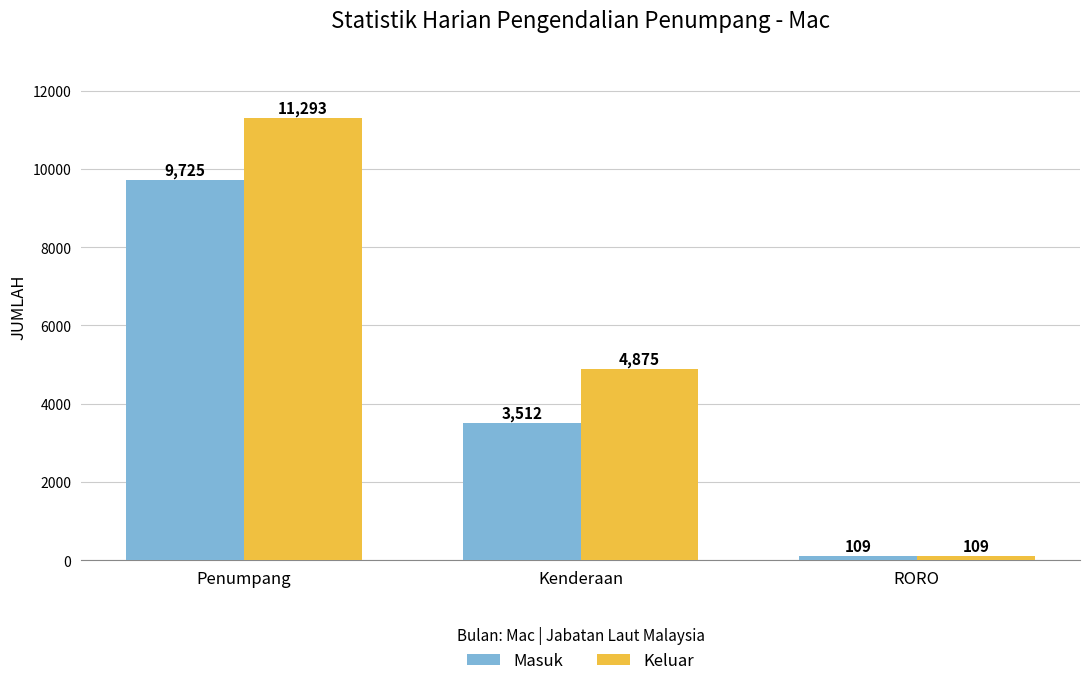

Rank the series by their maximum value, from lowest to highest.

Masuk, Keluar